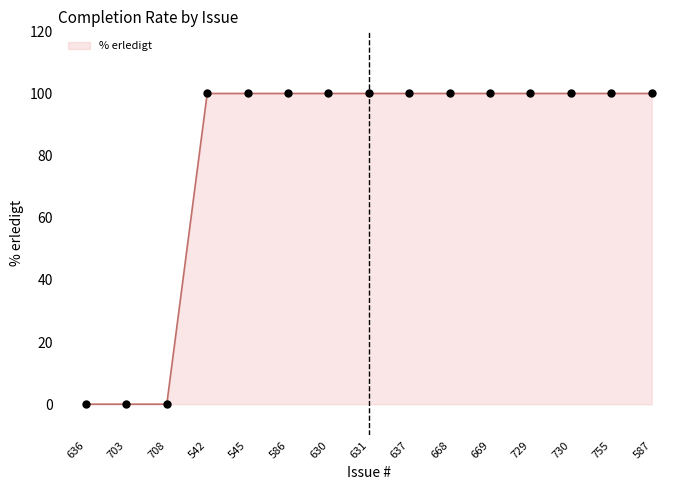

What is the ratio of the value at 631 to the value at 729?

1.0